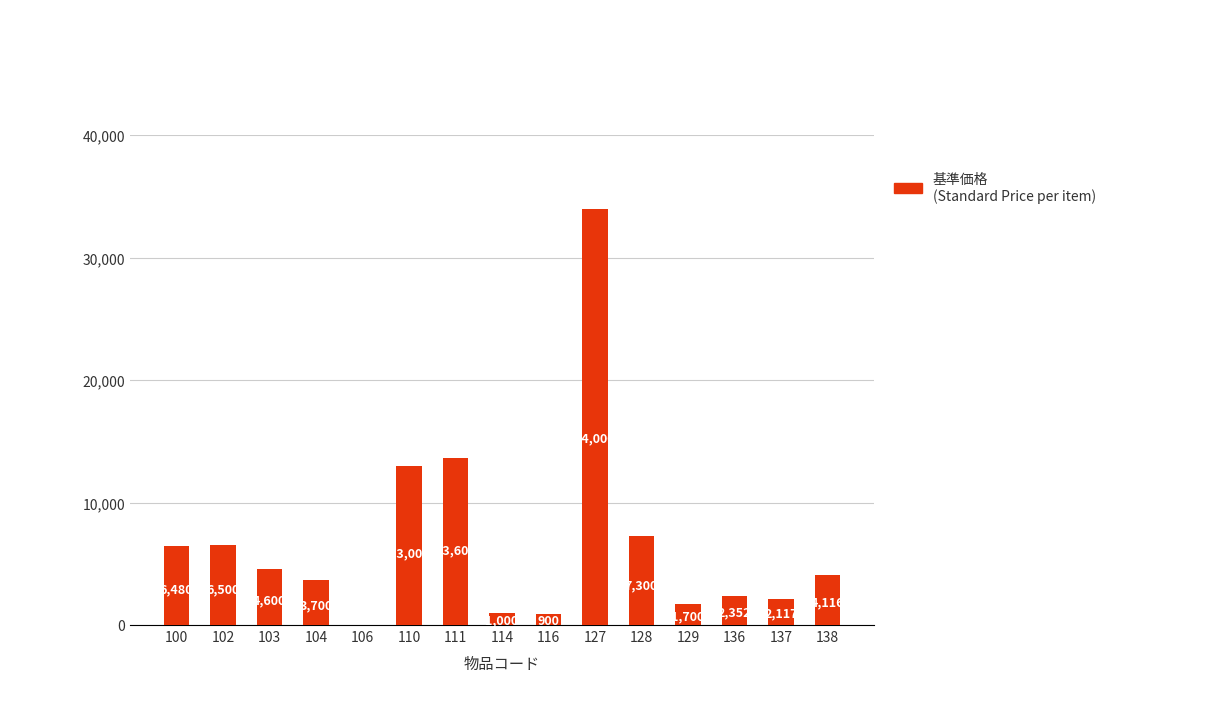

How many data points does each series have?

15